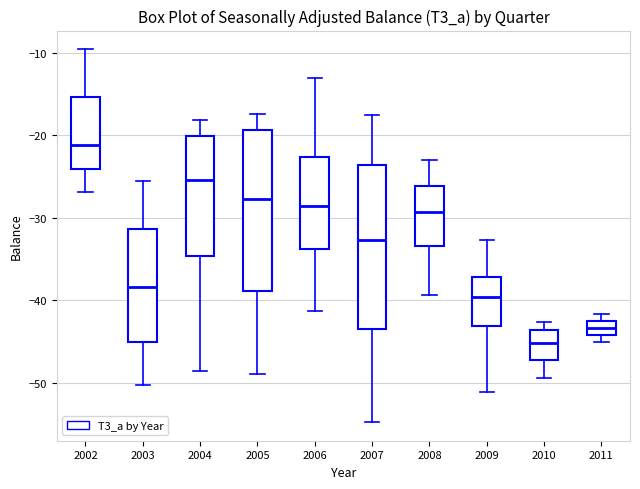

Where is the upper edge of the box at x = 2007 on the y-axis? The values are not printed on the chart, so give them approximately, as read against the axis.

-24